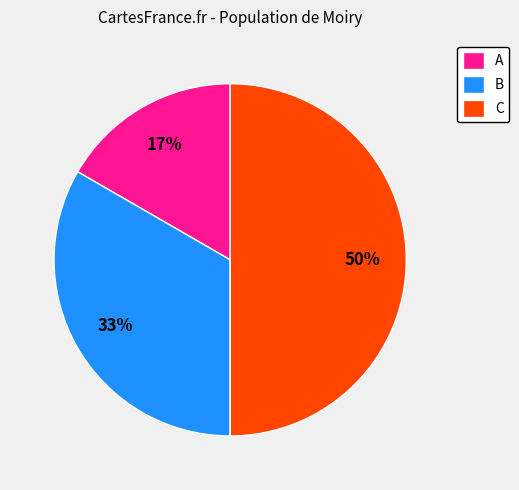

Is it true that B is 40% of the pie?

False